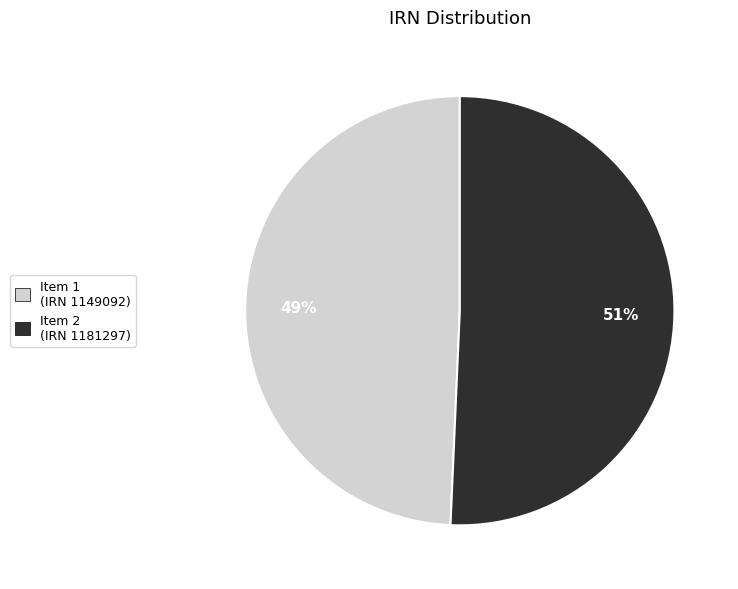

Is the sum of Item 2 (IRN 1181297) and Item 1 (IRN 1149092) greater than half?

Yes